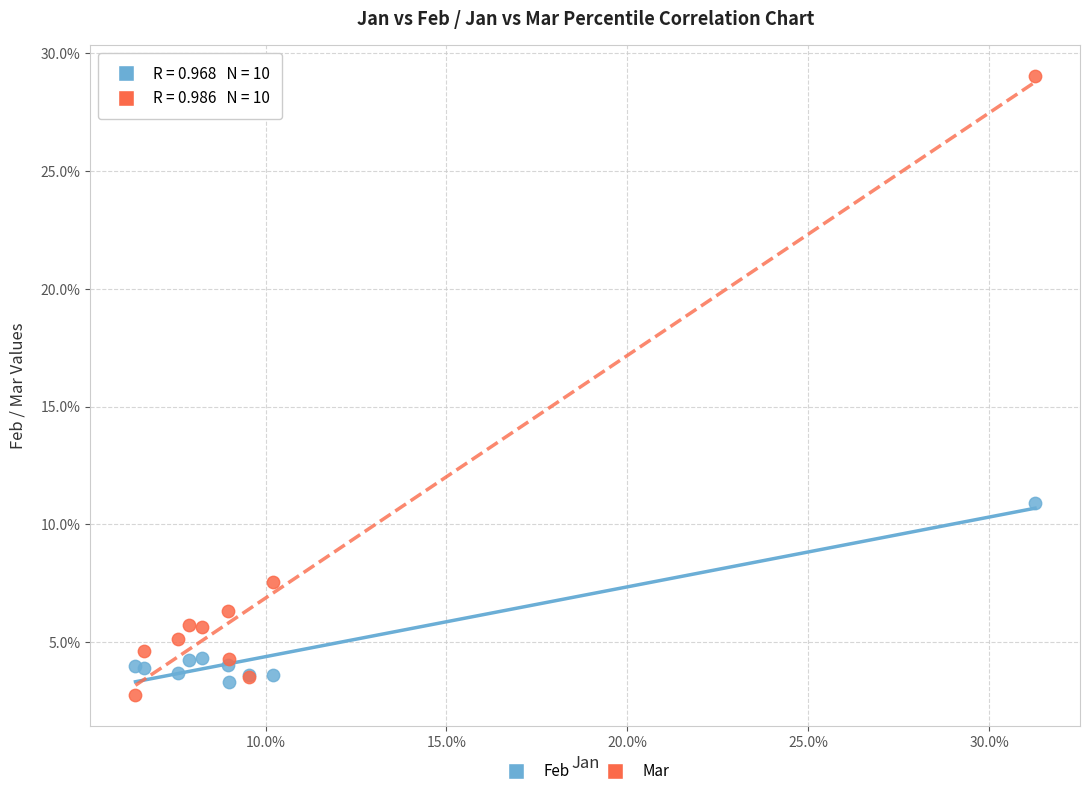

What are all the series names shown in the legend?

Feb, Mar